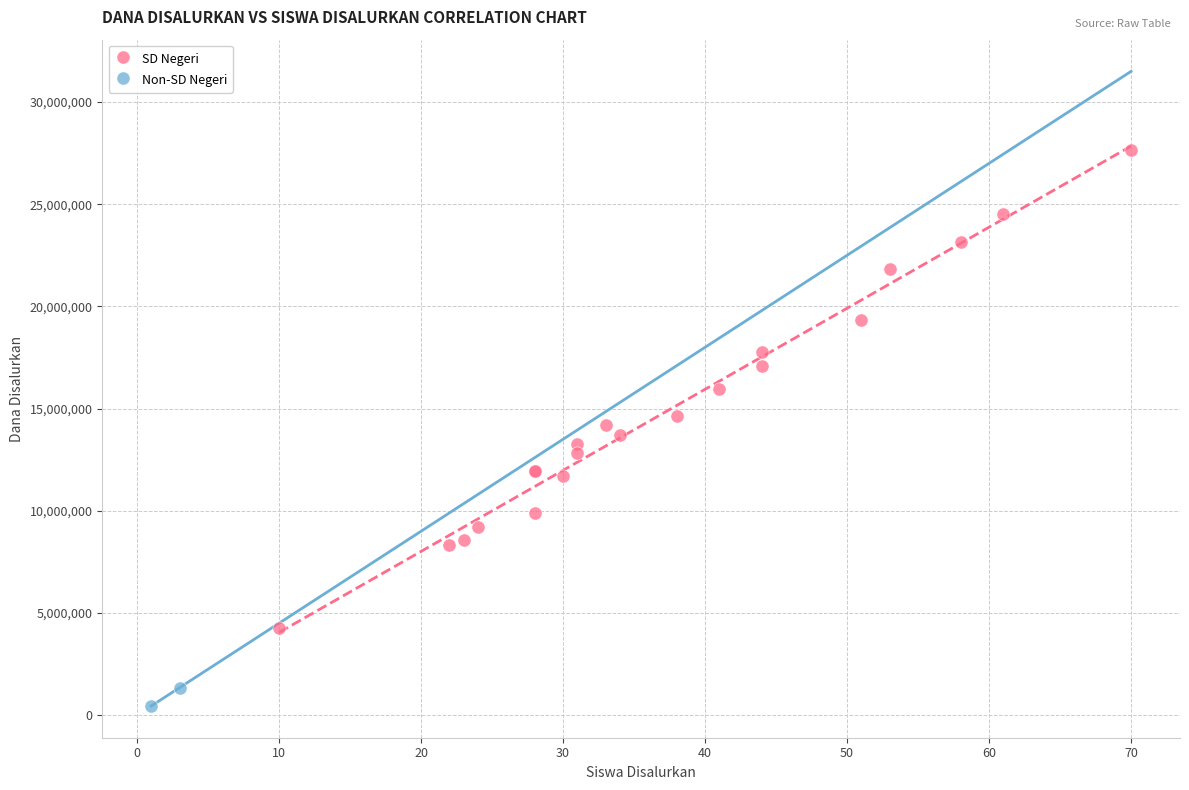

Which series reaches the maximum Y coordinate?

SD Negeri